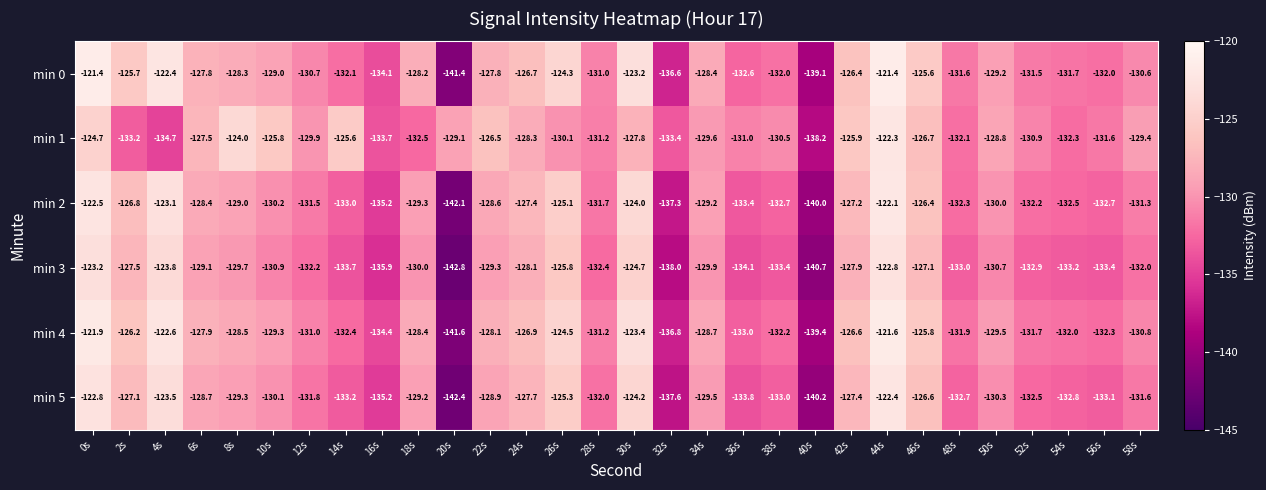

What is the total value across all series at 54s?

-794.5